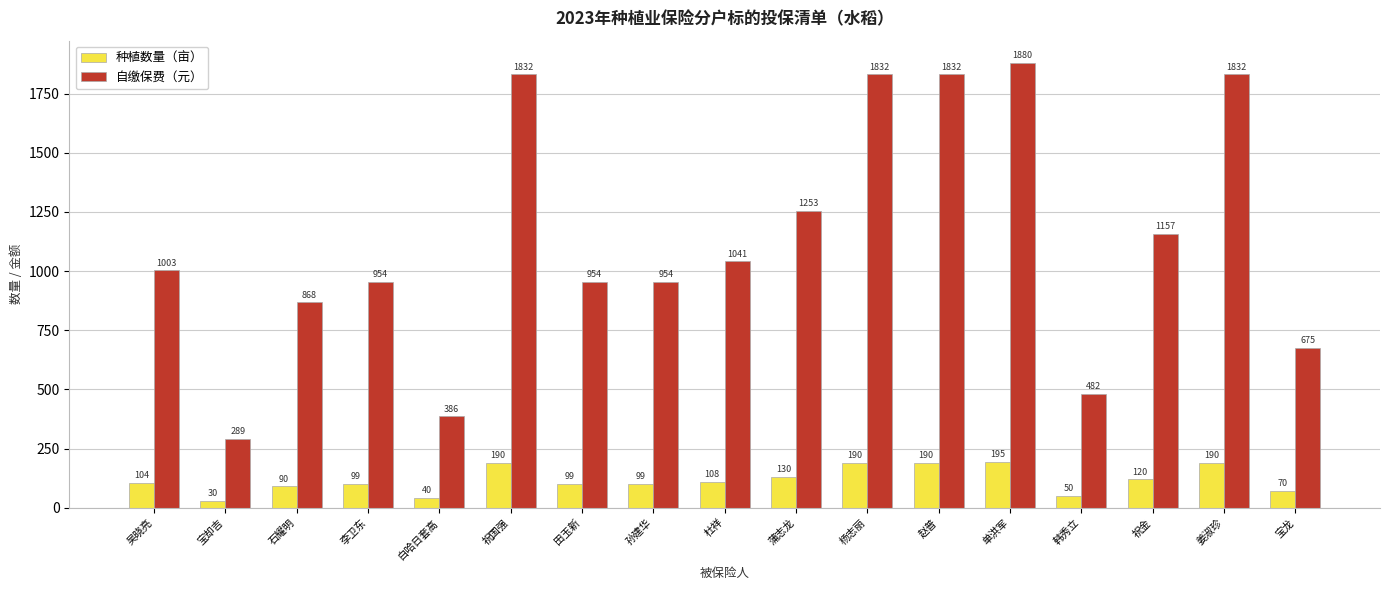

The 种植数量（亩） series shows 30.0 at 宝却吉. True or false?

True